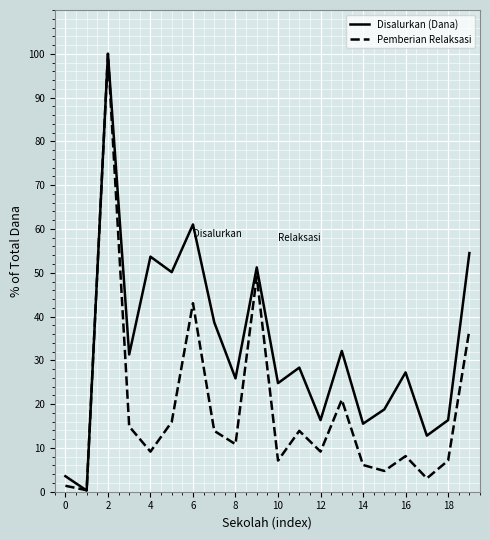

Which series has the largest total across all categories?

Disalurkan (Dana)